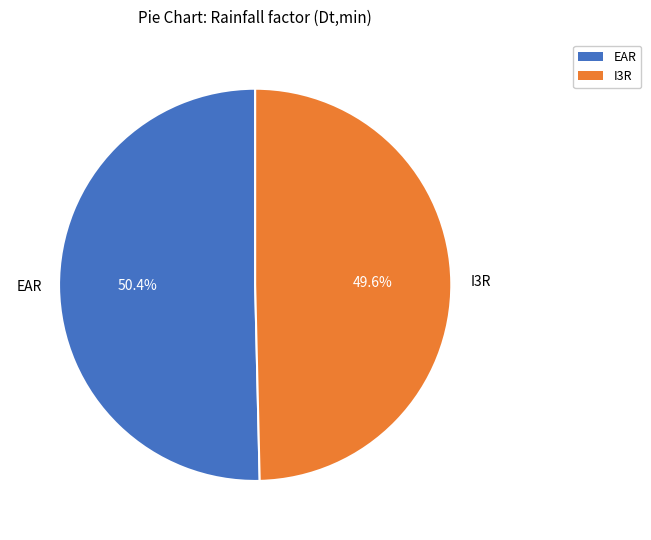

Between EAR and I3R, which is larger?

EAR